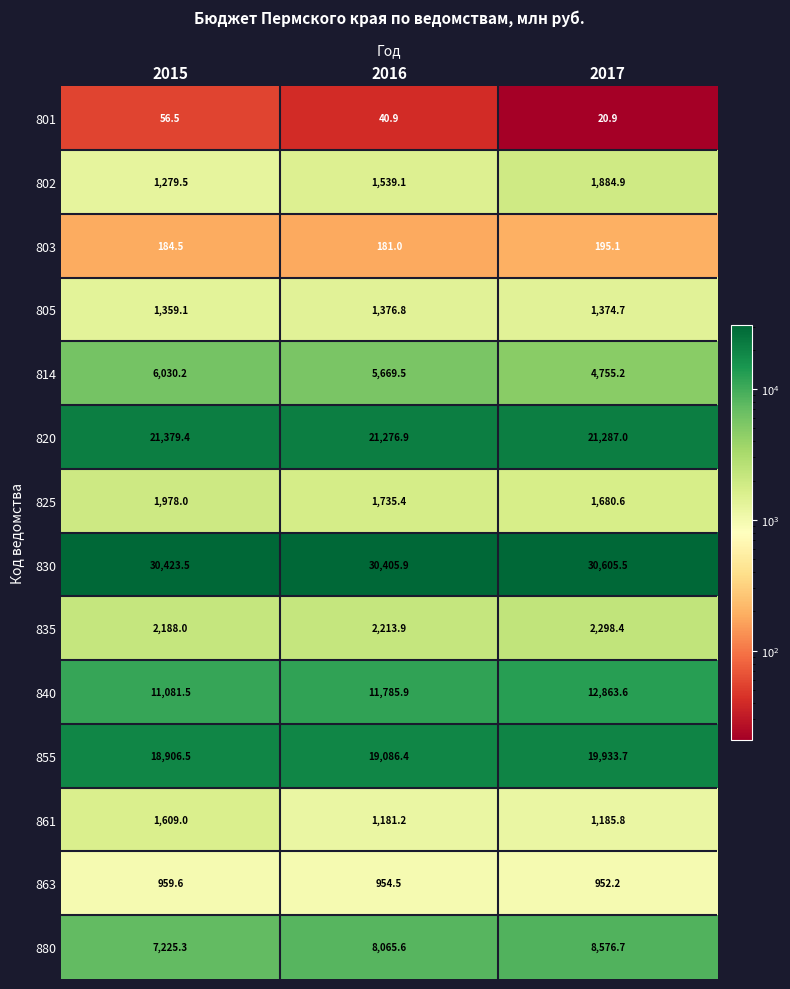

At which label does 801 first exceed 40?

2015